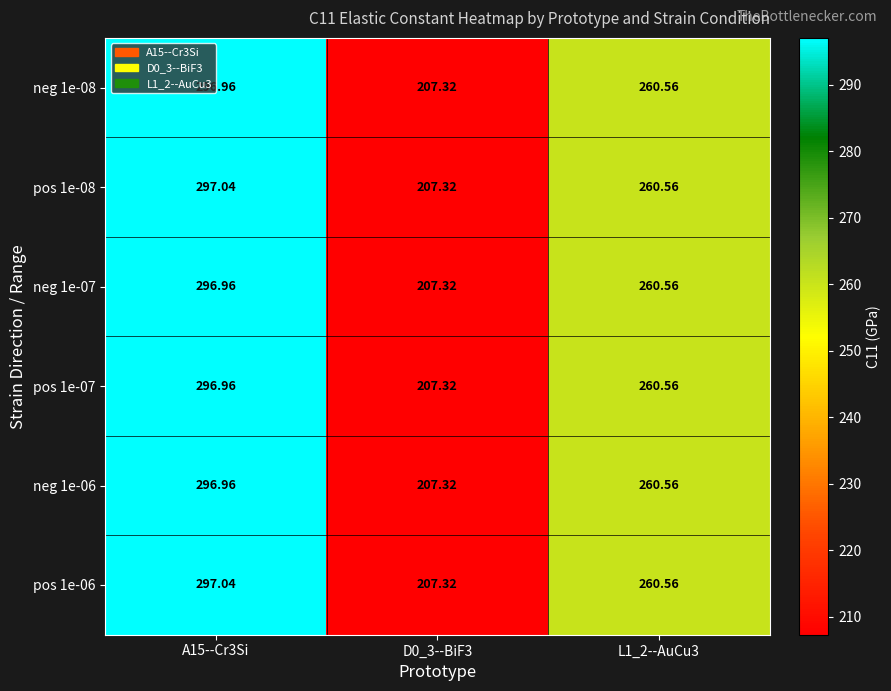

Is the value of pos 1e-06 at A15--Cr3Si greater than the value of neg 1e-07 at A15--Cr3Si?

Yes